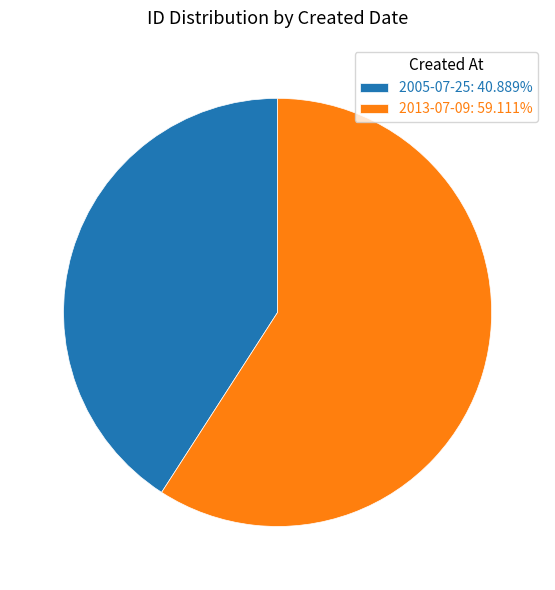

Is the sum of 2013-07-09: 59.111% and 2005-07-25: 40.889% greater than half?

Yes